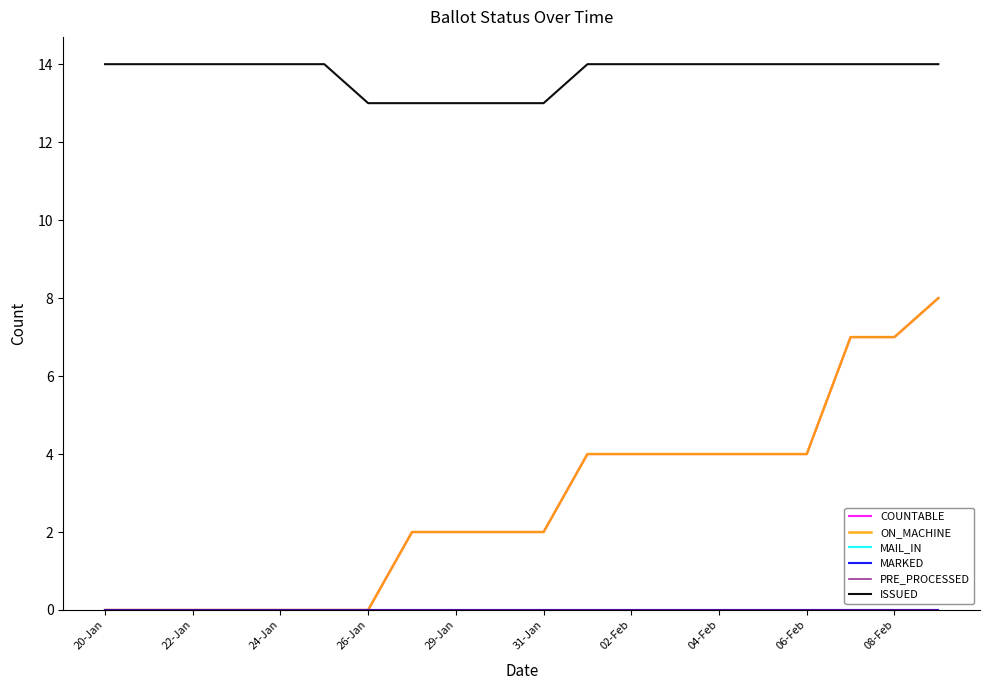

Does the chart display data point markers on the line(s)?

No